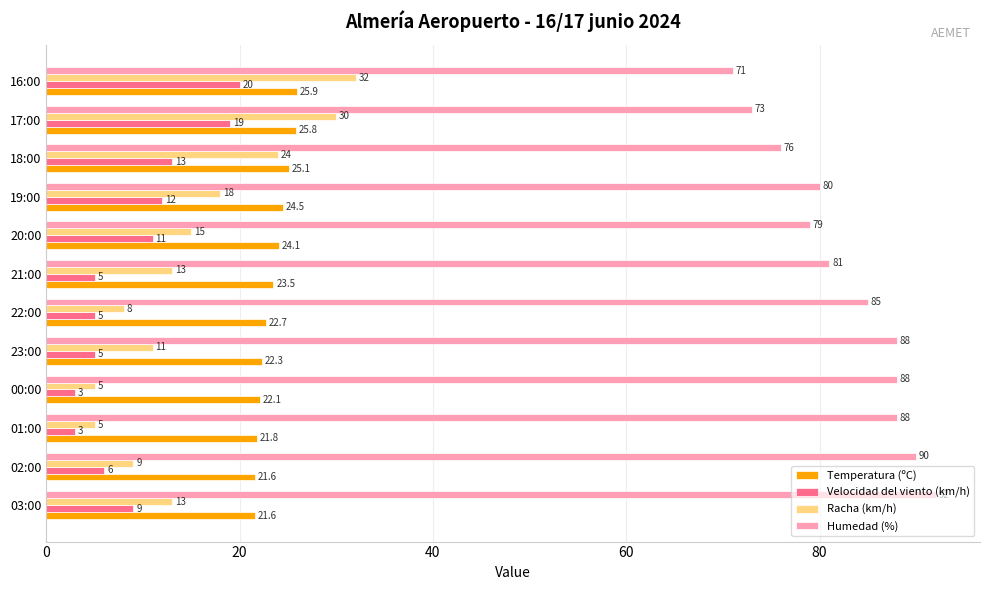

What value does the Humedad (%) series have at 16:00?

71.0